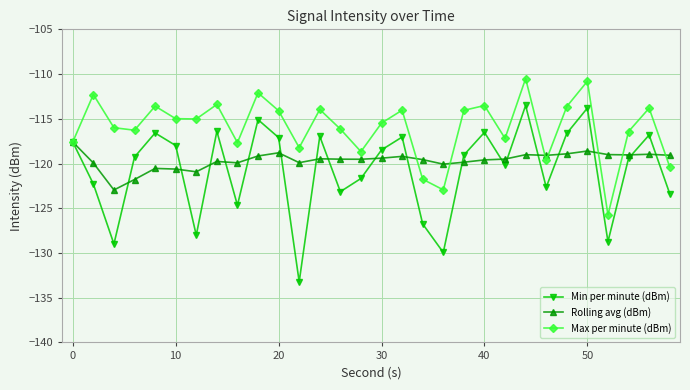

What is the lowest value of the Max per minute (dBm) series?

-125.7